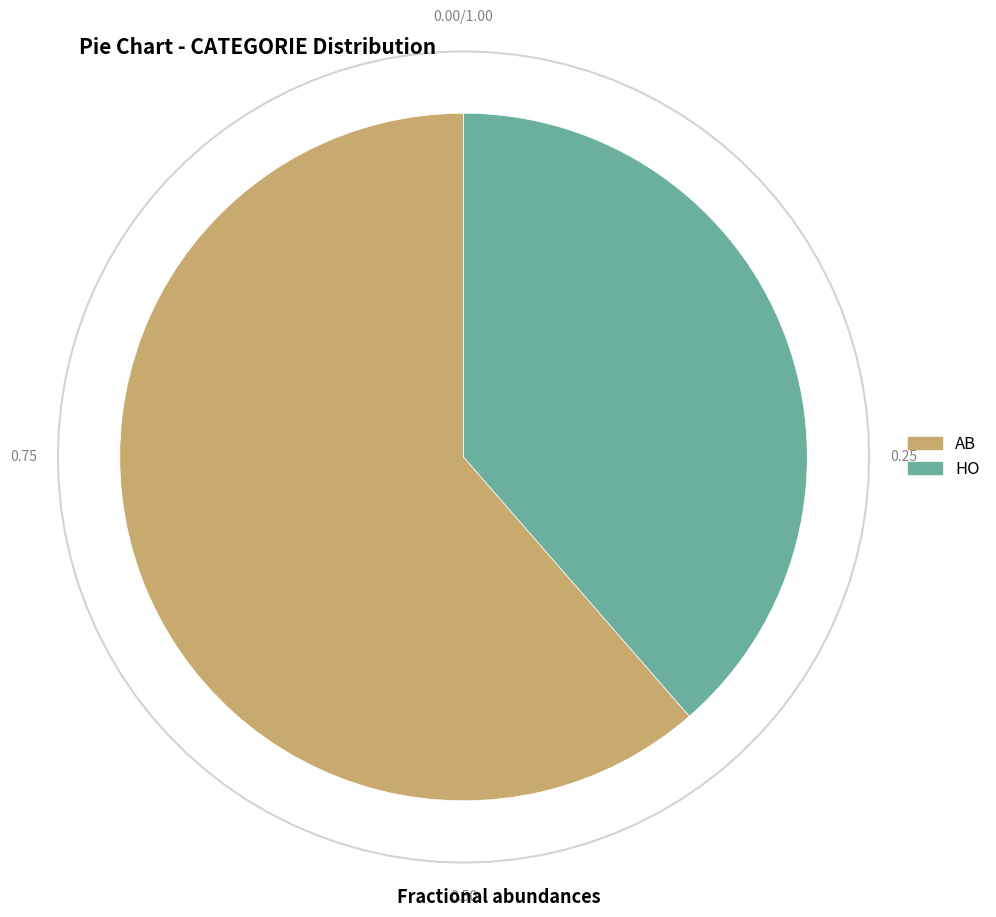

To the nearest percent, what portion does HO represent?

39%